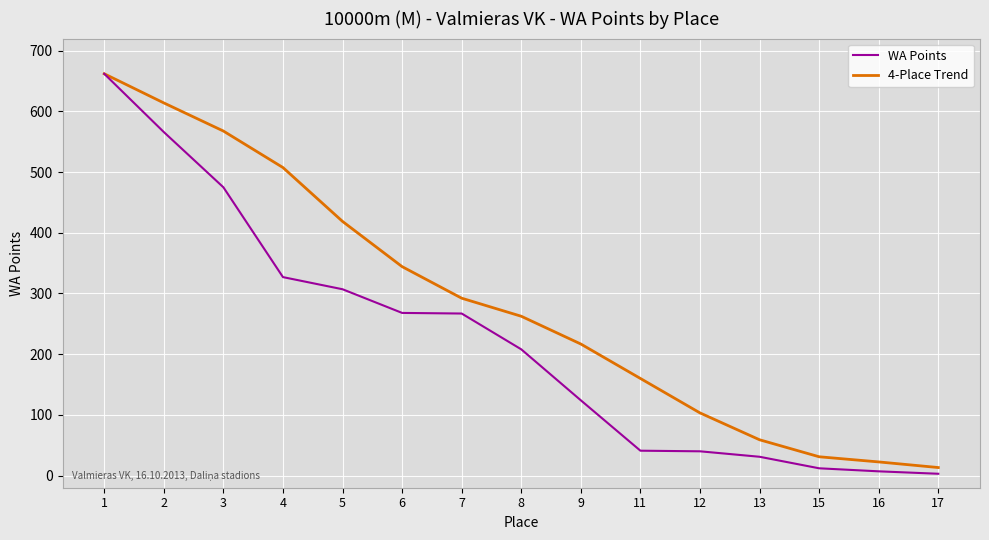

Which series has the largest total across all categories?

4-Place Trend